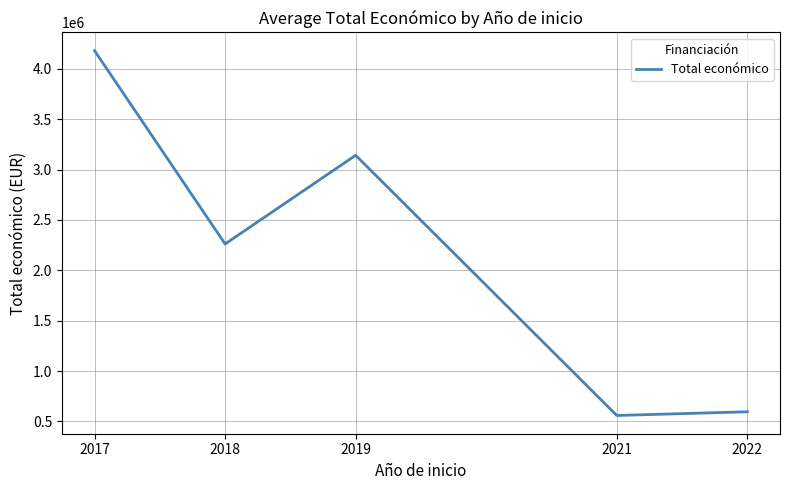

Count the number of data series in this chart.

1